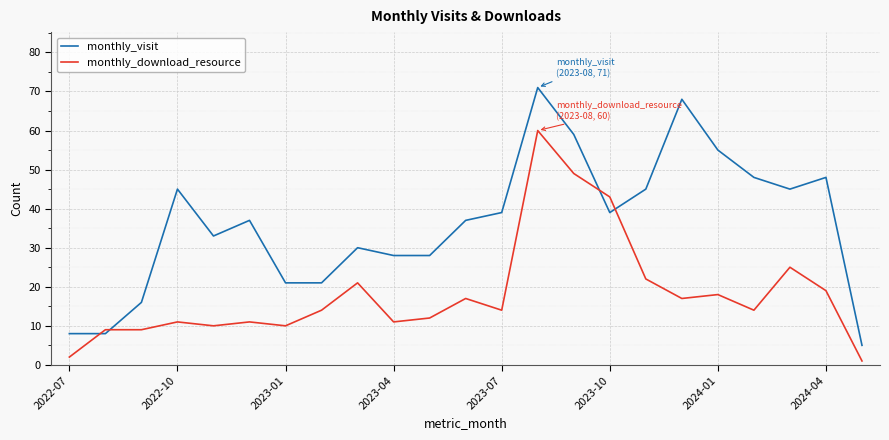

Which series has the largest total across all categories?

monthly_visit